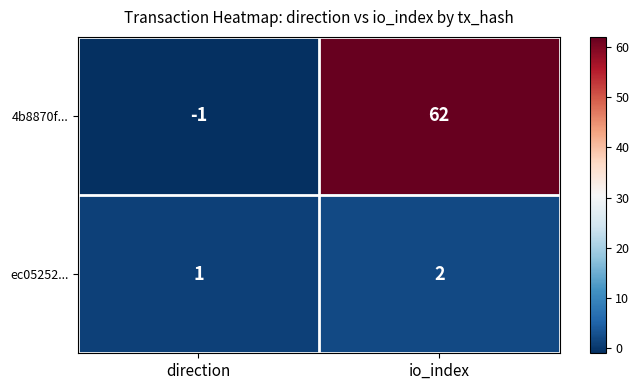

Which series changed the most between direction and io_index?

4b8870f...